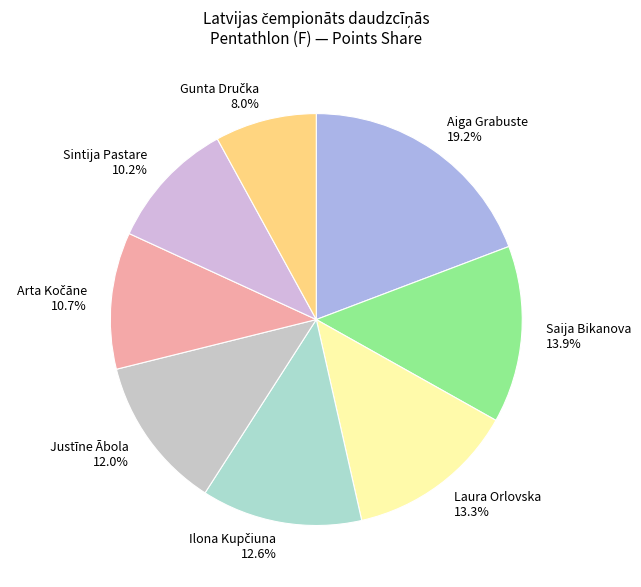

How many segments does this pie chart have?

8